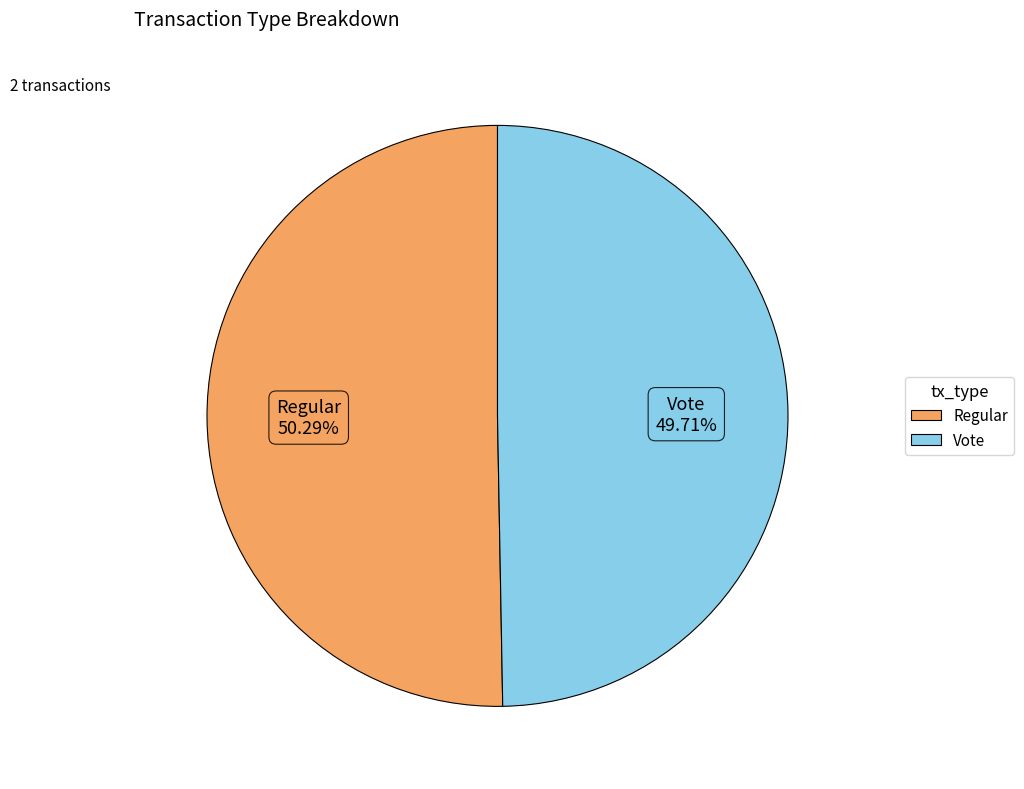

Is it true that Vote is 57% of the pie?

False